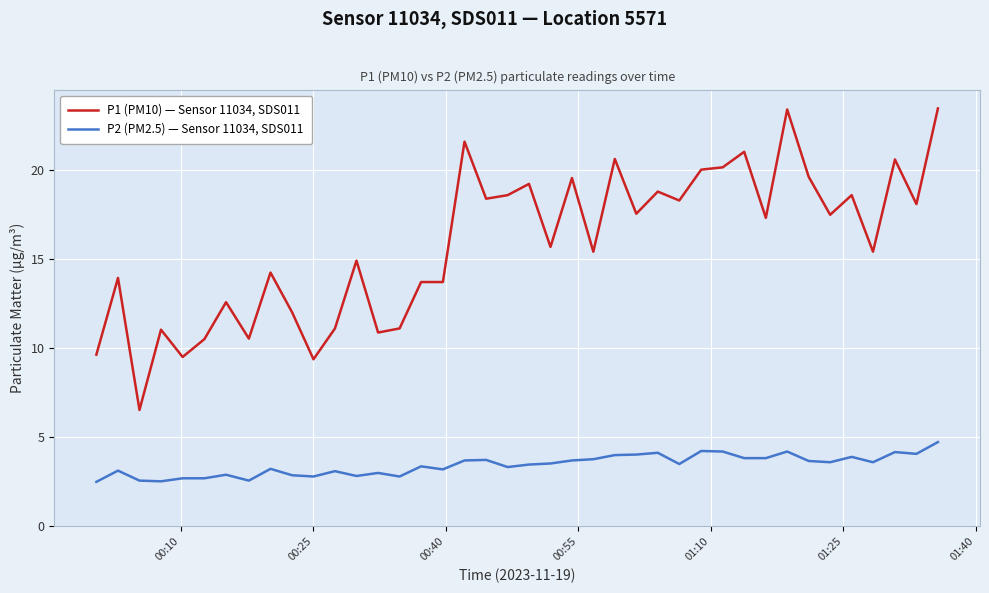

True or false: P1 (PM10) — Sensor 11034, SDS011 and P2 (PM2.5) — Sensor 11034, SDS011 cross at least once.

False